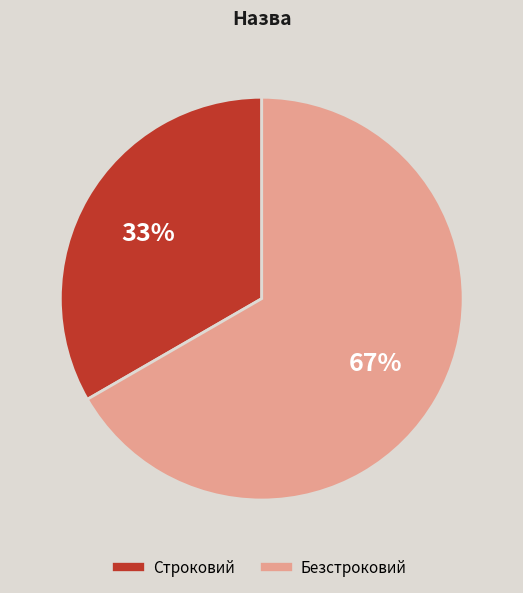

Combined, do Строковий and Безстроковий account for over 50%?

Yes